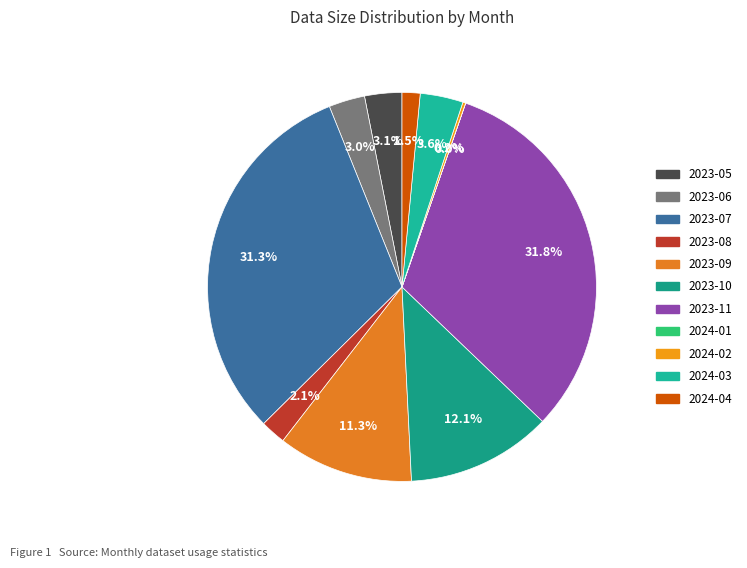

How many slices are in this pie chart?

11